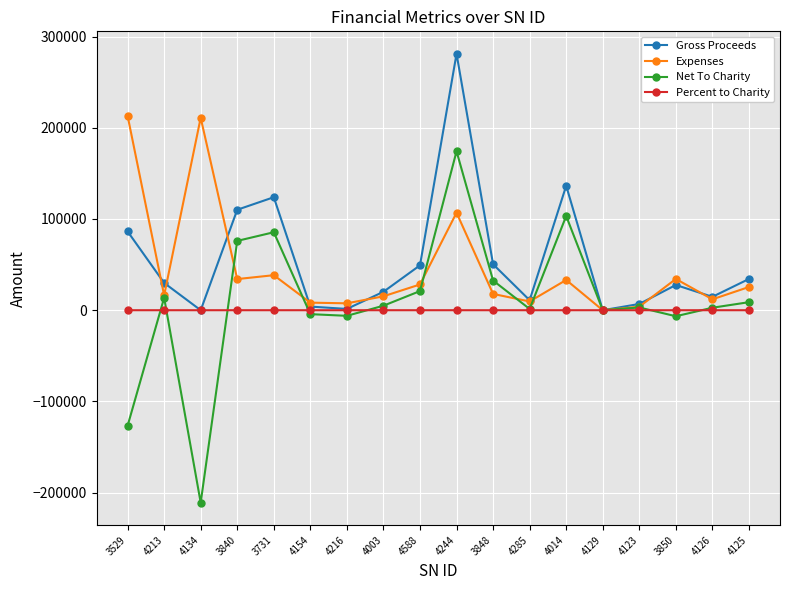

Rank the series by their maximum value, from lowest to highest.

Percent to Charity, Net To Charity, Expenses, Gross Proceeds